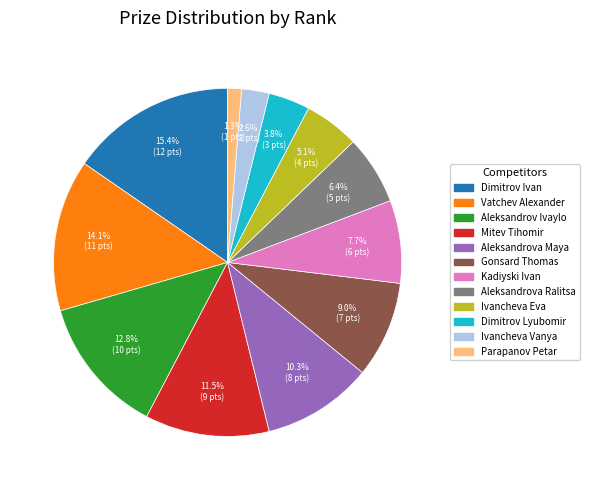

How many segments does this pie chart have?

12